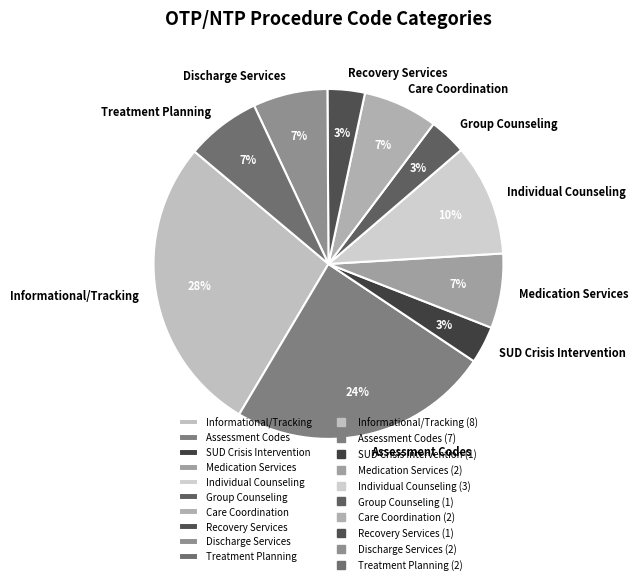

Is it true that Care Coordination is 7% of the pie?

True